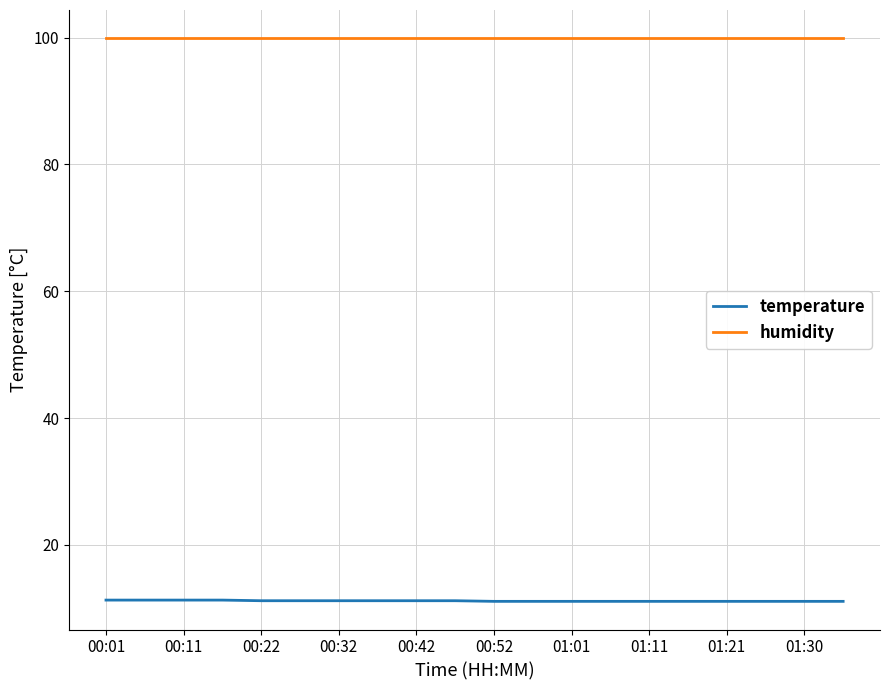

What is the highest value of the temperature series?

11.3